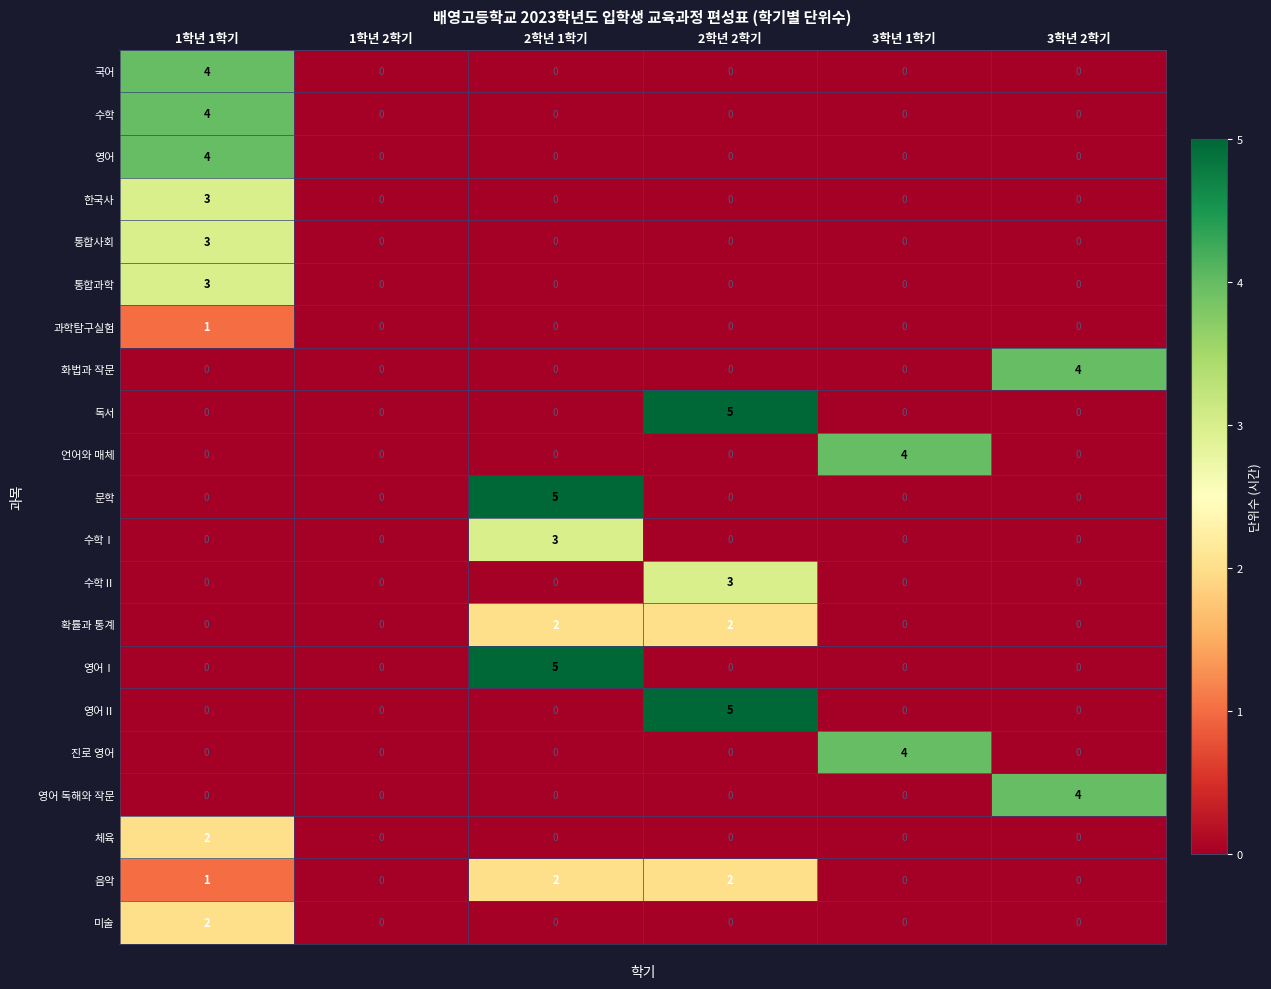

What is the difference between the highest and lowest values at 3학년 1학기?

4